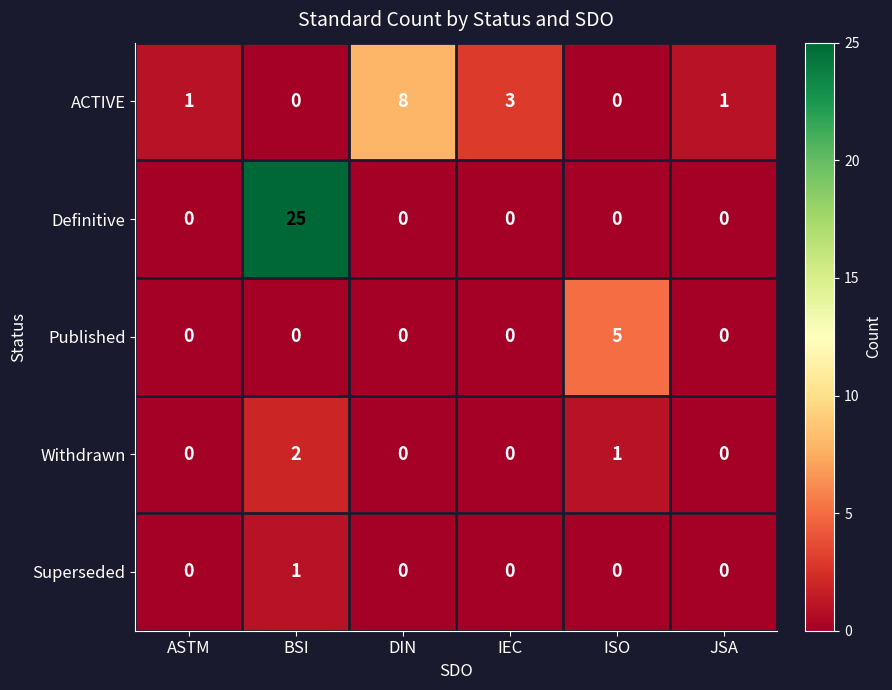

What is the spread (max minus min) of values at ISO?

5